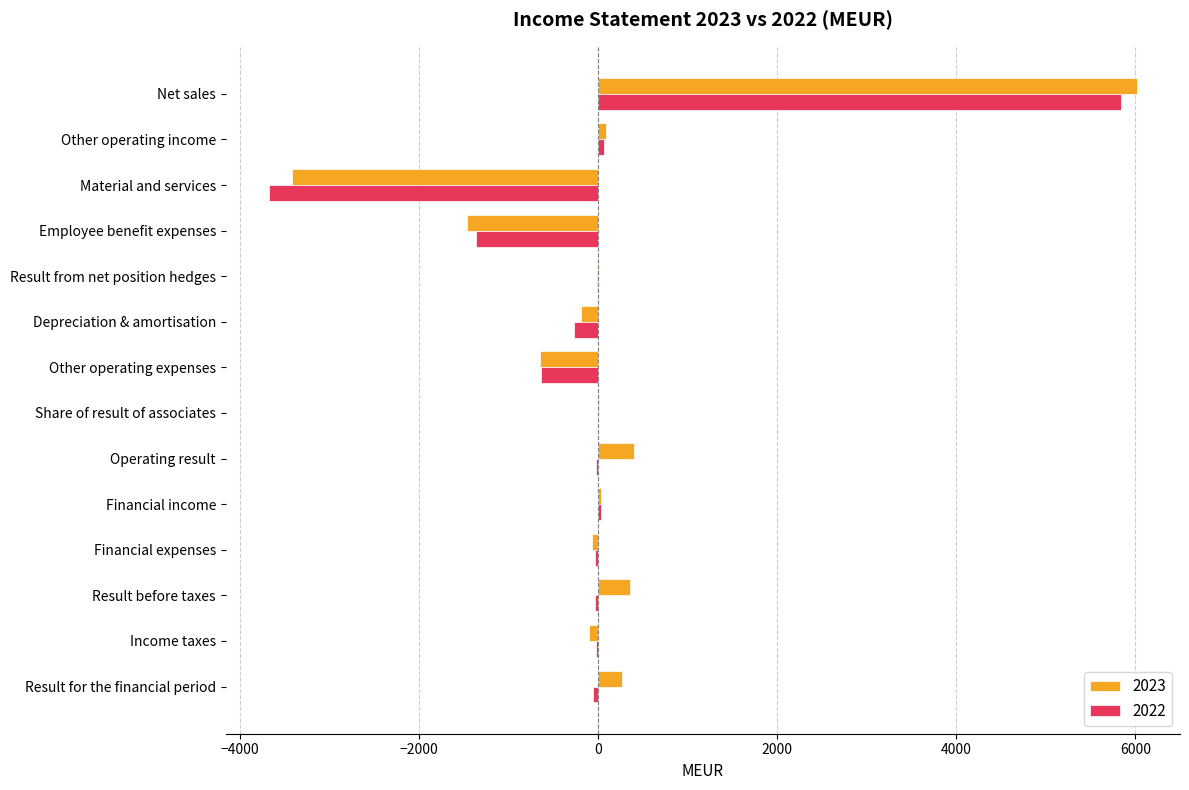

Which category has the highest value across all series?

Net sales